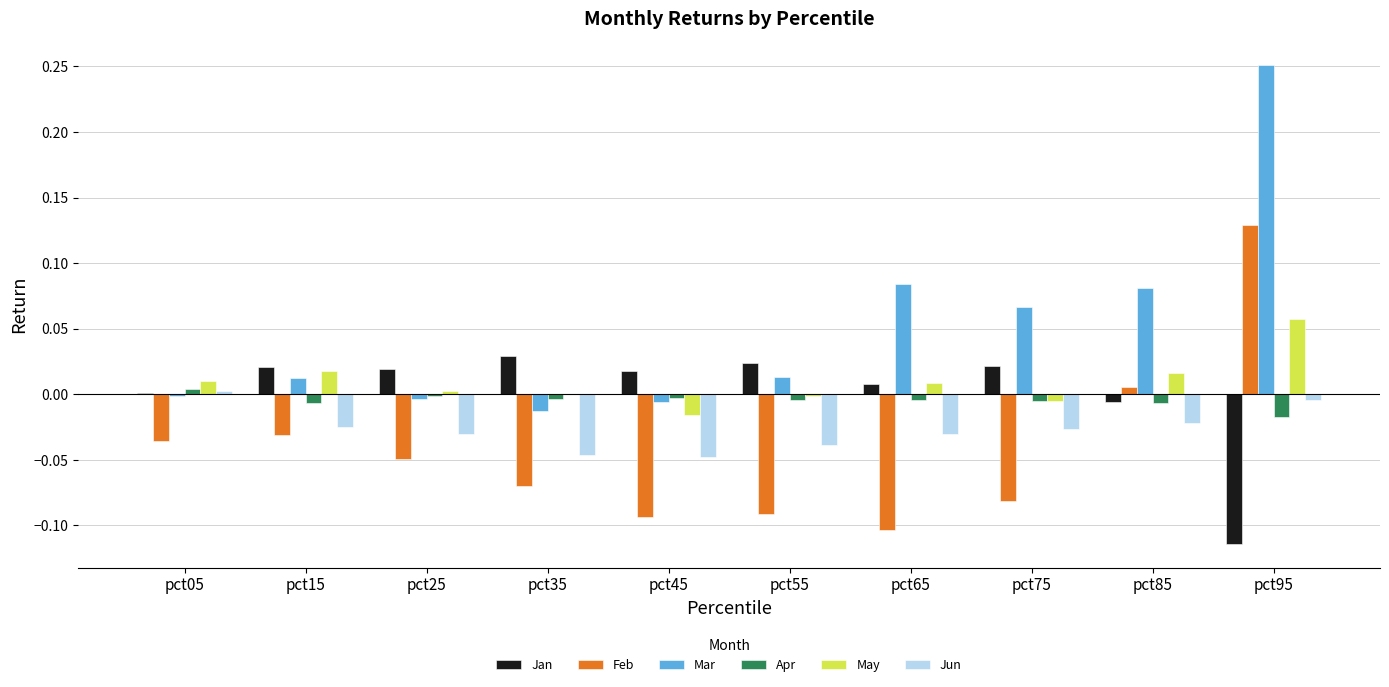

Which series has the largest total across all categories?

Mar